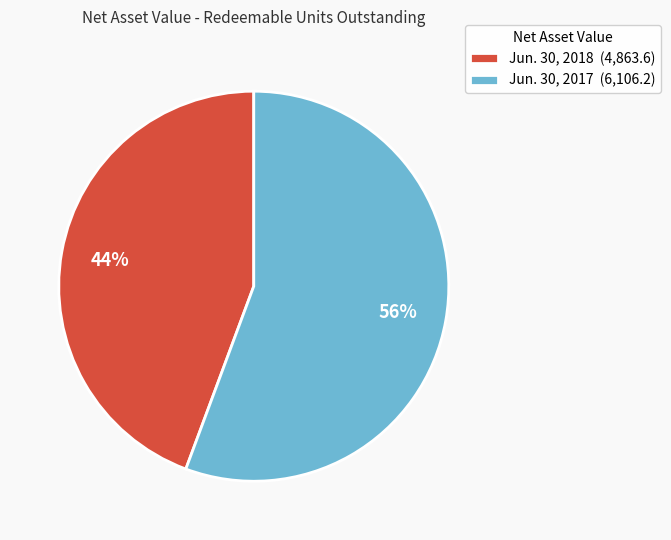

What percentage is the Jun. 30, 2018 slice, to the nearest percent?

44%